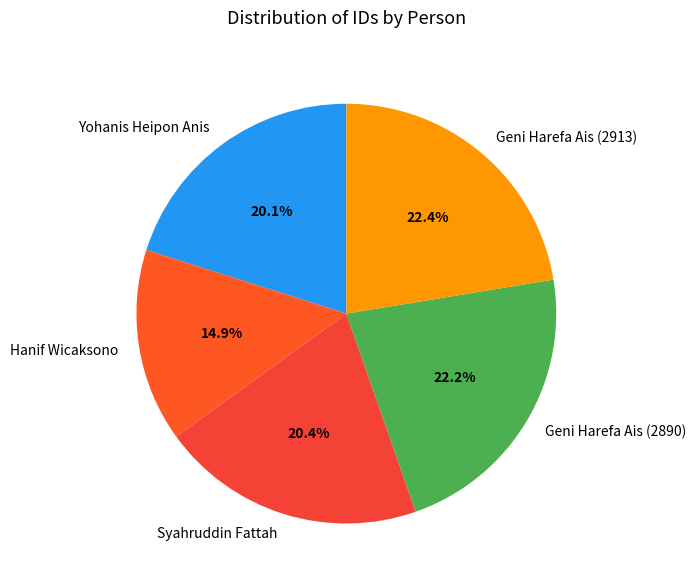

How many slices are in this pie chart?

5